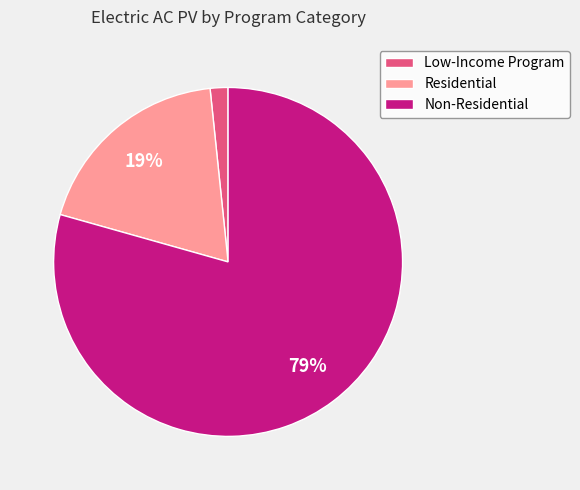

Does Non-Residential account for over 50% of the chart?

Yes